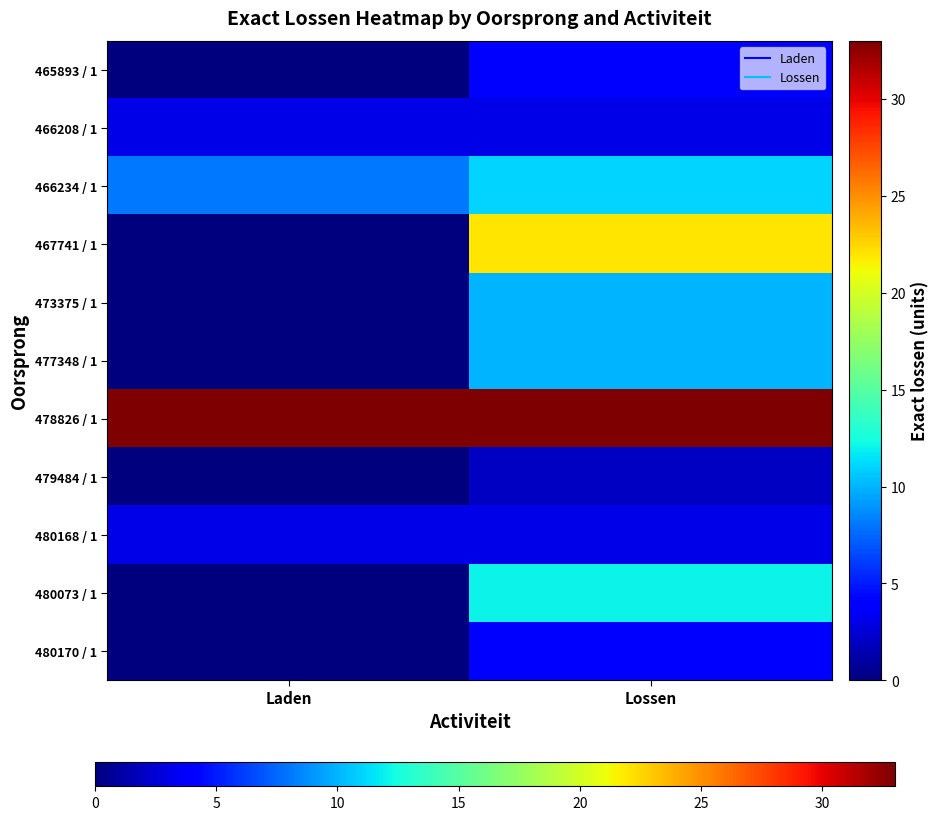

Between Laden and Lossen, which series saw the biggest shift?

467741 / 1